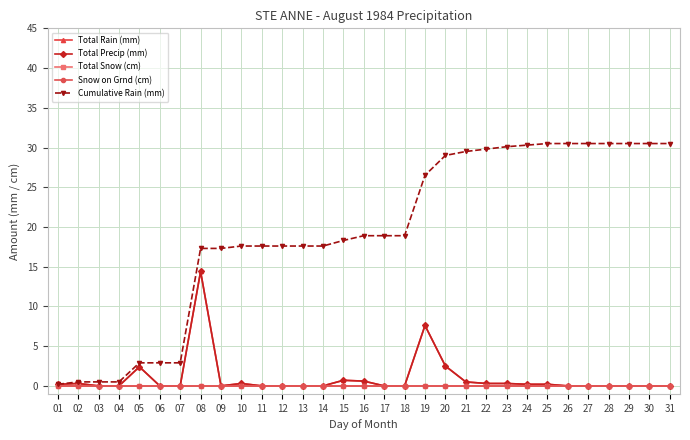

Reading left to right, list all the values displayed in this chart.

Total Rain (mm): 01=0.2	02=0.3	03=0.0	04=0.0	05=2.4	06=0.0	07=0.0	08=14.4	09=0.0	10=0.3	11=0.0	12=0.0	13=0.0	14=0.0	15=0.7	16=0.6	17=0.0	18=0.0	19=7.6	20=2.5	21=0.5	22=0.3	23=0.3	24=0.2	25=0.2	26=0.0	27=0.0	28=0.0	29=0.0	30=0.0	31=0.0
Total Precip (mm): 01=0.2	02=0.3	03=0.0	04=0.0	05=2.4	06=0.0	07=0.0	08=14.4	09=0.0	10=0.3	11=0.0	12=0.0	13=0.0	14=0.0	15=0.7	16=0.6	17=0.0	18=0.0	19=7.6	20=2.5	21=0.5	22=0.3	23=0.3	24=0.2	25=0.2	26=0.0	27=0.0	28=0.0	29=0.0	30=0.0	31=0.0
Total Snow (cm): 01=0.0	02=0.0	03=0.0	04=0.0	05=0.0	06=0.0	07=0.0	08=0.0	09=0.0	10=0.0	11=0.0	12=0.0	13=0.0	14=0.0	15=0.0	16=0.0	17=0.0	18=0.0	19=0.0	20=0.0	21=0.0	22=0.0	23=0.0	24=0.0	25=0.0	26=0.0	27=0.0	28=0.0	29=0.0	30=0.0	31=0.0
Snow on Grnd (cm): 01=0.0	02=0.0	03=0.0	04=0.0	05=0.0	06=0.0	07=0.0	08=0.0	09=0.0	10=0.0	11=0.0	12=0.0	13=0.0	14=0.0	15=0.0	16=0.0	17=0.0	18=0.0	19=0.0	20=0.0	21=0.0	22=0.0	23=0.0	24=0.0	25=0.0	26=0.0	27=0.0	28=0.0	29=0.0	30=0.0	31=0.0
Cumulative Rain (mm): 01=0.2	02=0.5	03=0.5	04=0.5	05=2.9	06=2.9	07=2.9	08=17.3	09=17.3	10=17.6	11=17.6	12=17.6	13=17.6	14=17.6	15=18.3	16=18.9	17=18.9	18=18.9	19=26.5	20=29.0	21=29.5	22=29.8	23=30.1	24=30.3	25=30.5	26=30.5	27=30.5	28=30.5	29=30.5	30=30.5	31=30.5